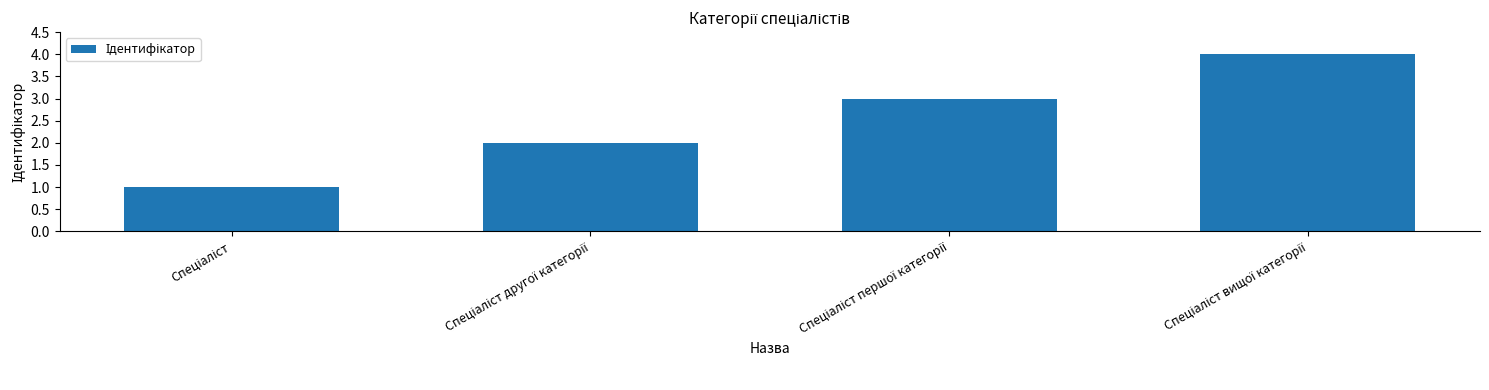

How many distinct data groups are displayed?

1